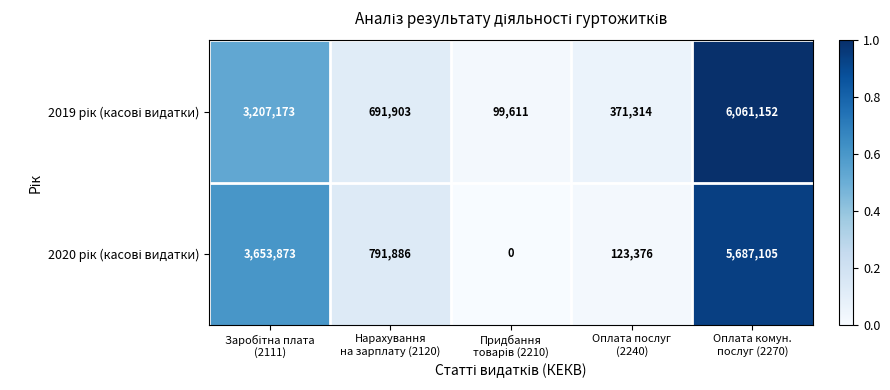

What is the greatest value displayed?

6061152